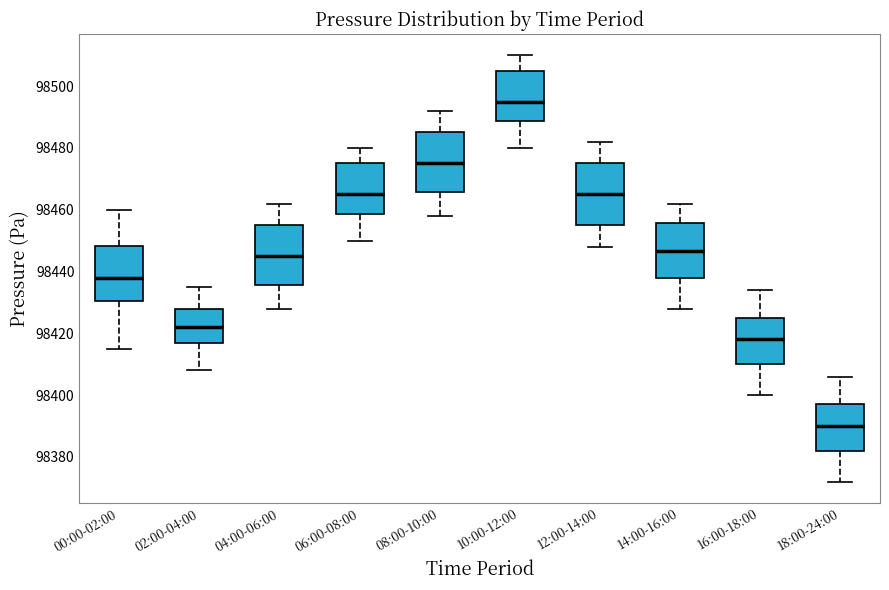

Which box has the lowest median line?

18:00-24:00